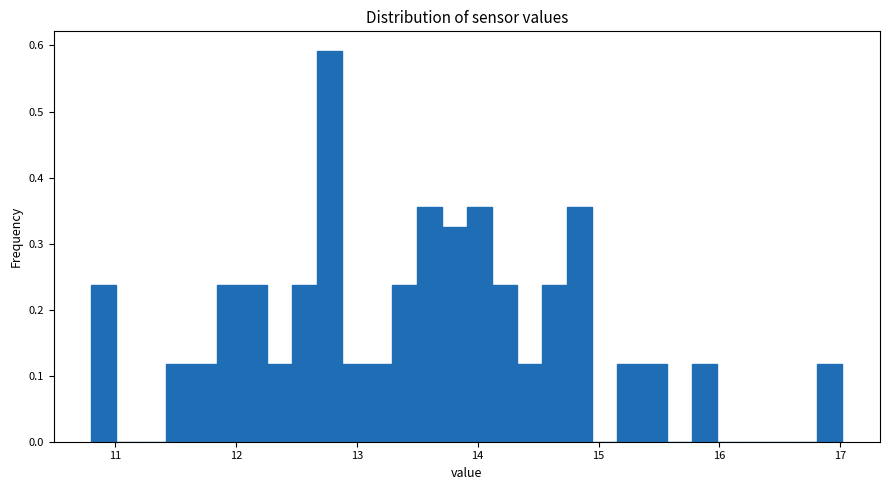

Around what value on the x-axis is the tallest bar? Give the approximate position of its centre, as read against the axis.

12.8